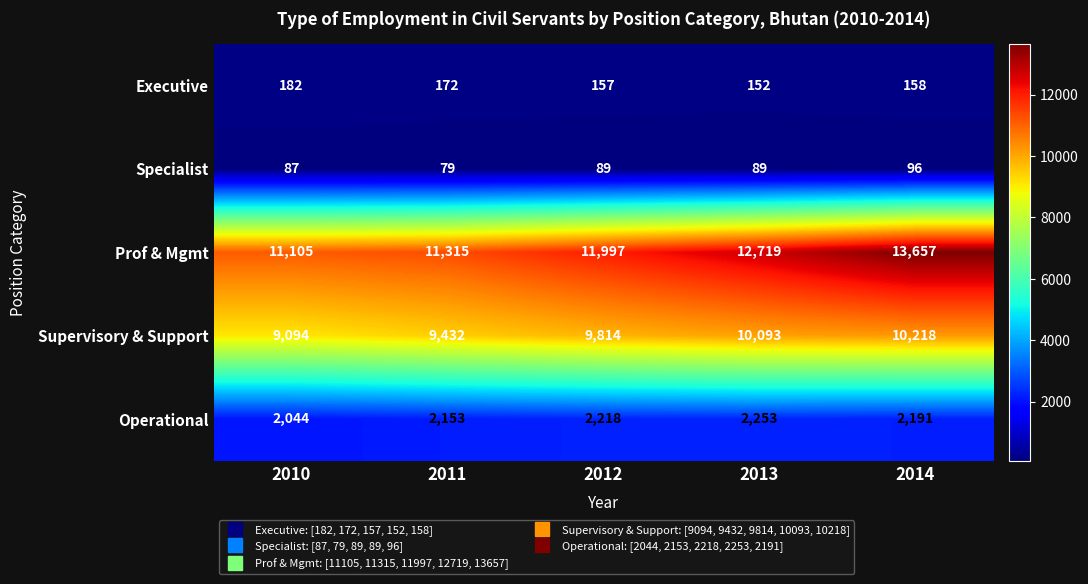

Rank the series at 2010 from lowest to highest value.

Specialist, Executive, Operational, Supervisory & Support, Prof & Mgmt